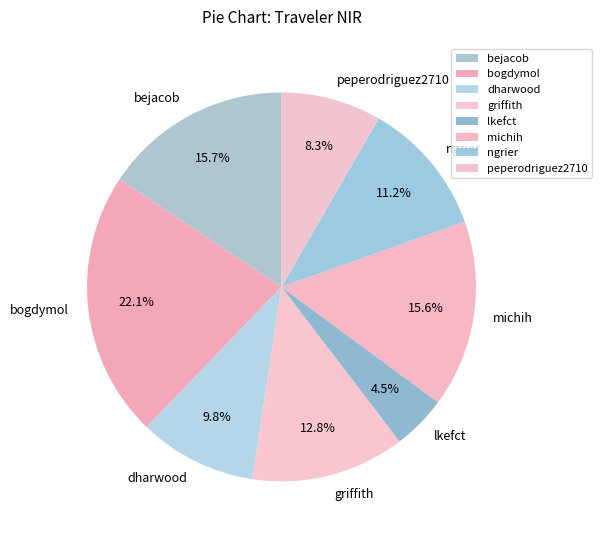

To the nearest percent, what is the difference between the largest and smallest slice percentages?

18%